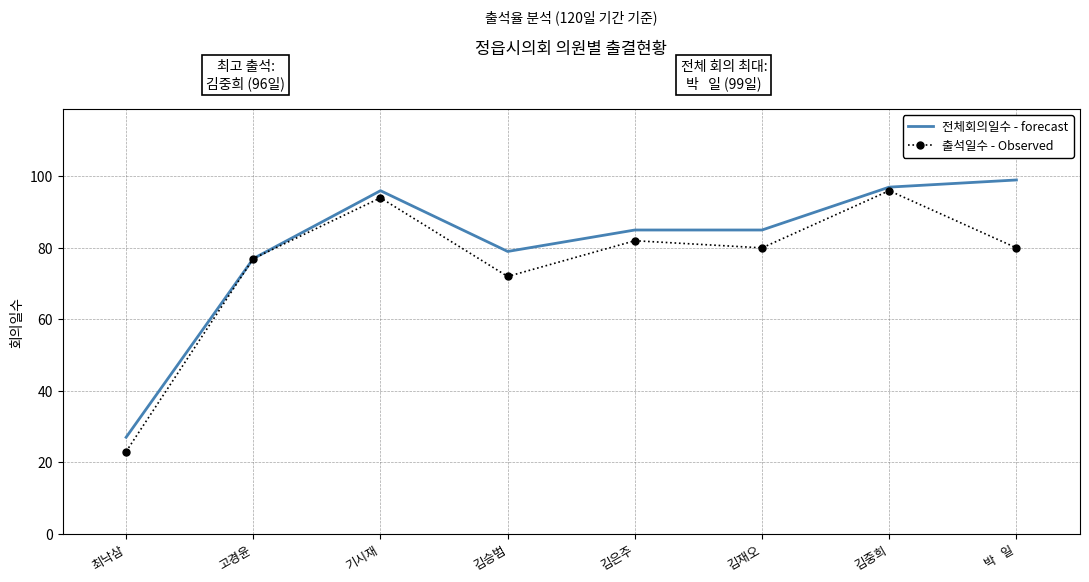

Rank the series at 박   일 from highest to lowest value.

전체회의일수 - forecast, 출석일수 - Observed